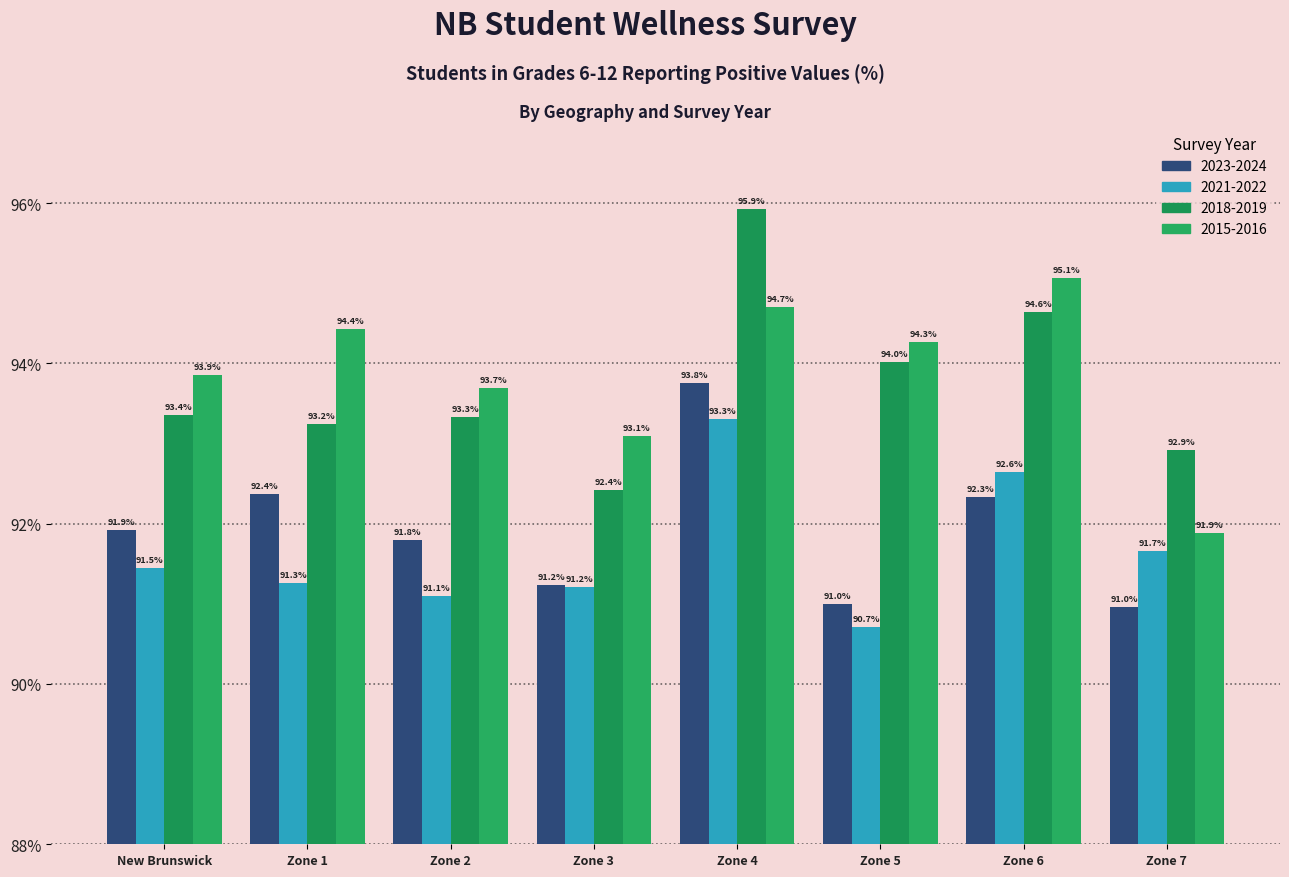

Reading left to right, extract all data points from this chart.

2023-2024: 91.9	92.4	91.8	91.2	93.8	91.0	92.3	91.0
2021-2022: 91.5	91.3	91.1	91.2	93.3	90.7	92.6	91.7
2018-2019: 93.4	93.2	93.3	92.4	95.9	94.0	94.6	92.9
2015-2016: 93.9	94.4	93.7	93.1	94.7	94.3	95.1	91.9